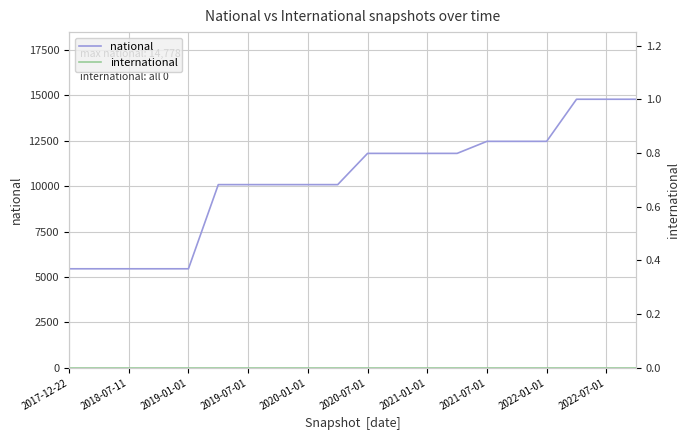

True or false: international and national cross at least once.

False